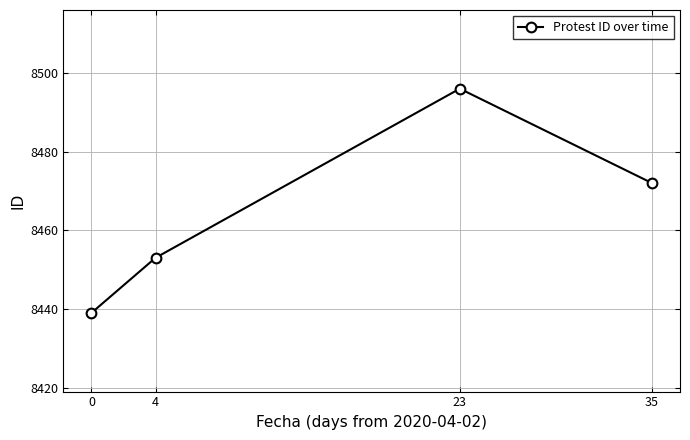

True or false: there are more than 2 points higher than both neighbors.

False